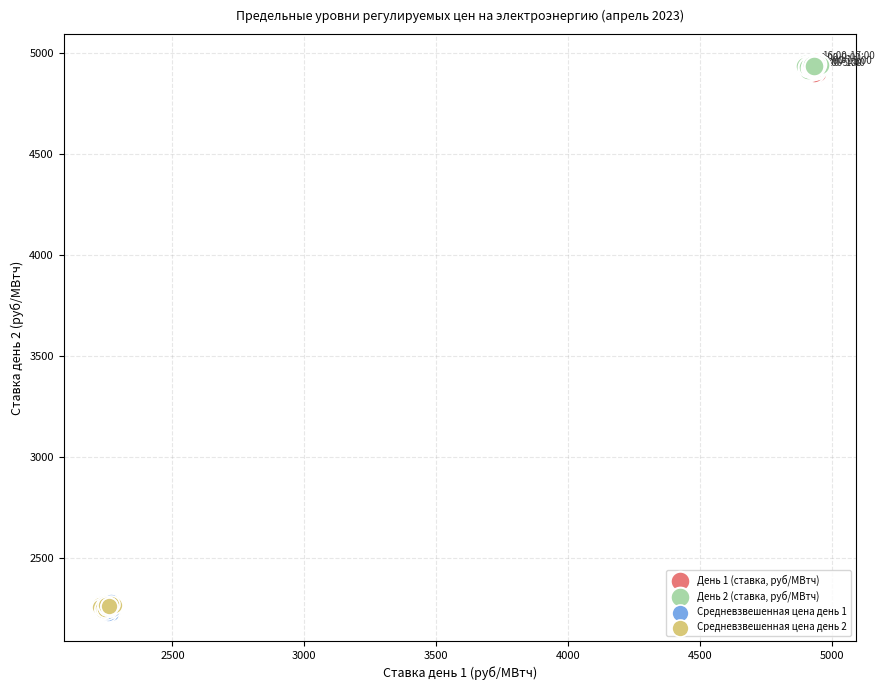

What are all the series names shown in the legend?

День 1 (ставка, руб/МВтч), День 2 (ставка, руб/МВтч), Средневзвешенная цена день 1, Средневзвешенная цена день 2